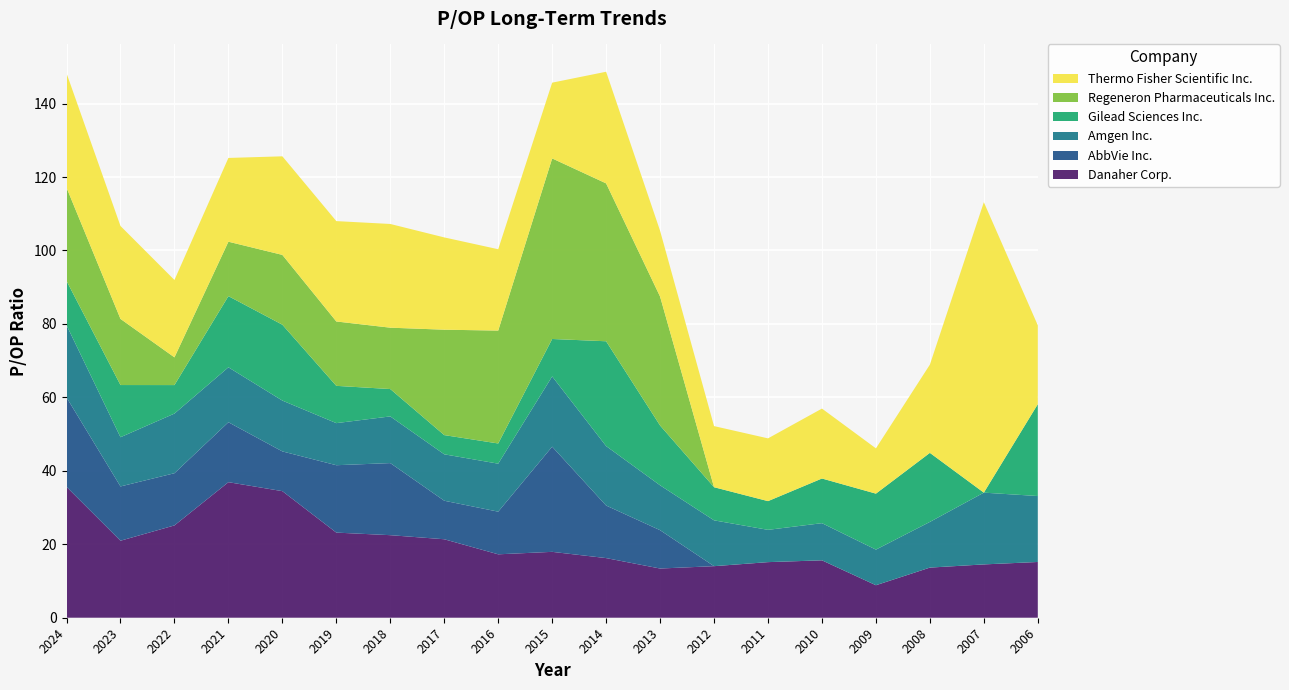

Reading right to left, what are all the values shown in this chart?

Danaher Corp.: 15.2	14.5	13.7	8.8	15.6	15.1	14.0	13.4	16.2	17.9	17.3	21.4	22.5	23.2	34.5	36.9	25.1	21.0	35.6
AbbVie Inc.: 0.0	0.0	0.0	0.0	0.0	0.0	0.0	10.4	14.3	28.6	11.6	10.5	19.6	18.4	10.8	16.3	14.2	14.8	24.3
Amgen Inc.: 18.0	19.5	12.4	9.7	10.1	8.8	12.5	12.2	16.2	19.1	13.1	12.6	12.7	11.5	13.8	15.0	16.2	13.4	19.7
Gilead Sciences Inc.: 25.0	0.0	18.8	15.2	12.2	7.8	9.0	16.3	28.5	10.2	5.5	5.2	7.5	10.2	20.7	19.4	7.8	14.2	12.1
Regeneron Pharmaceuticals Inc.: 0.0	0.0	0.0	0.0	0.0	0.0	0.0	35.1	43.0	49.2	30.7	28.7	16.7	17.5	19.0	14.8	7.5	18.0	25.4
Thermo Fisher Scientific Inc.: 21.5	79.1	24.0	12.3	19.0	17.1	16.6	17.9	30.4	20.6	22.1	25.1	28.2	27.3	26.8	22.8	21.1	25.3	31.2